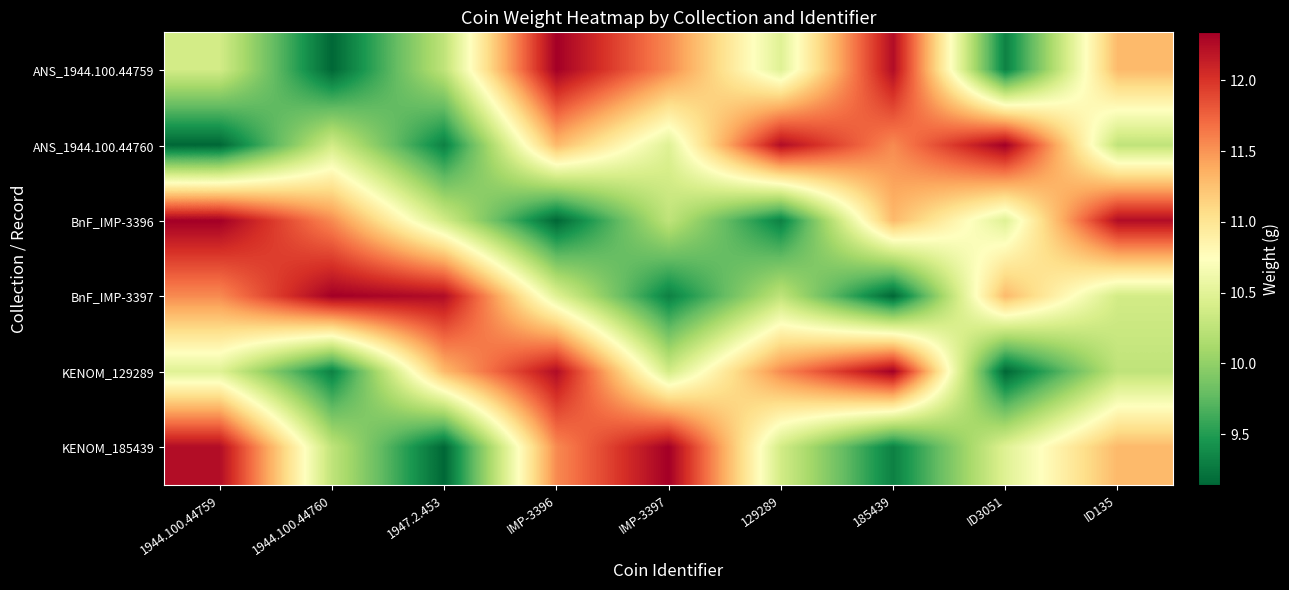

At how many categories does at least one series exceed 10?

9